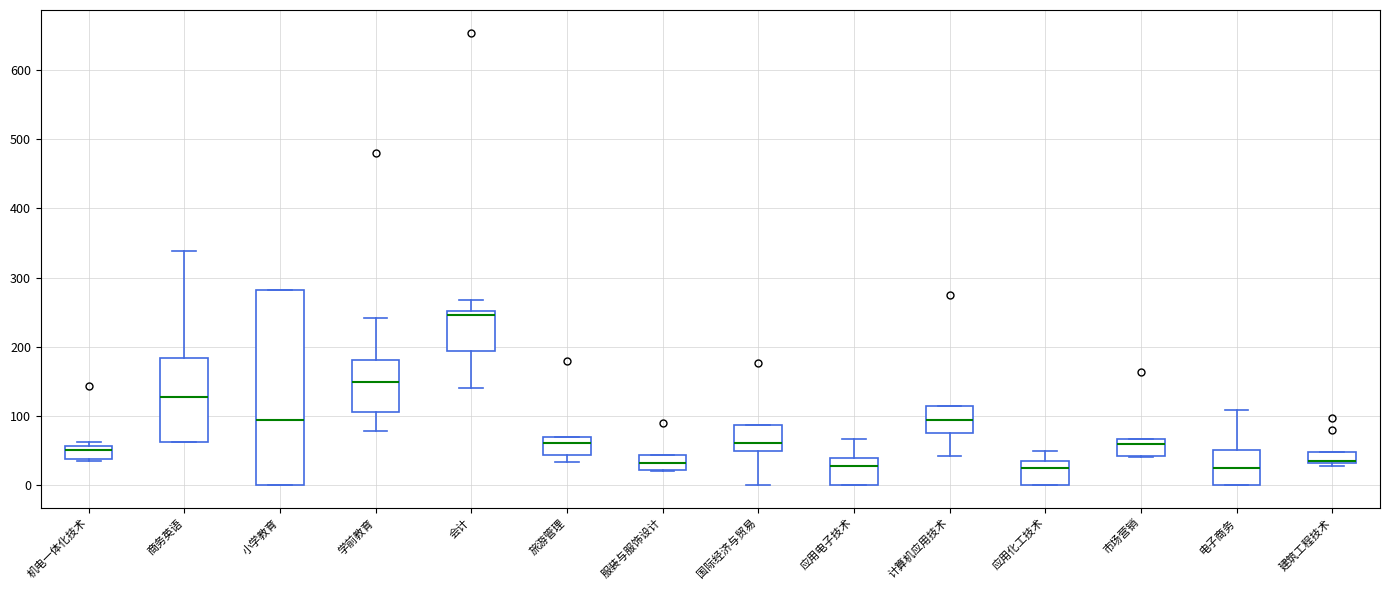

Where is the lower edge of the box for 机电一体化技术 on the y-axis? The values are not printed on the chart, so give them approximately, as read against the axis.

40